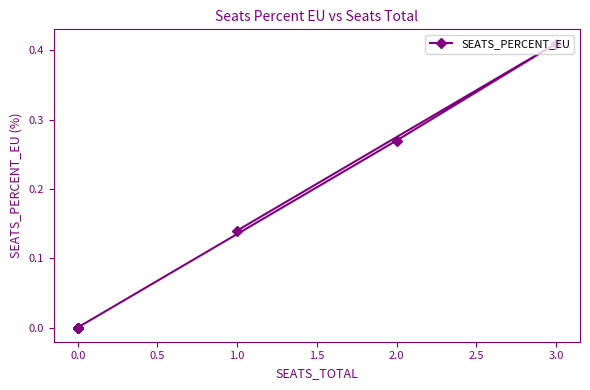

True or false: the data has more than 0 interior local peaks.

True